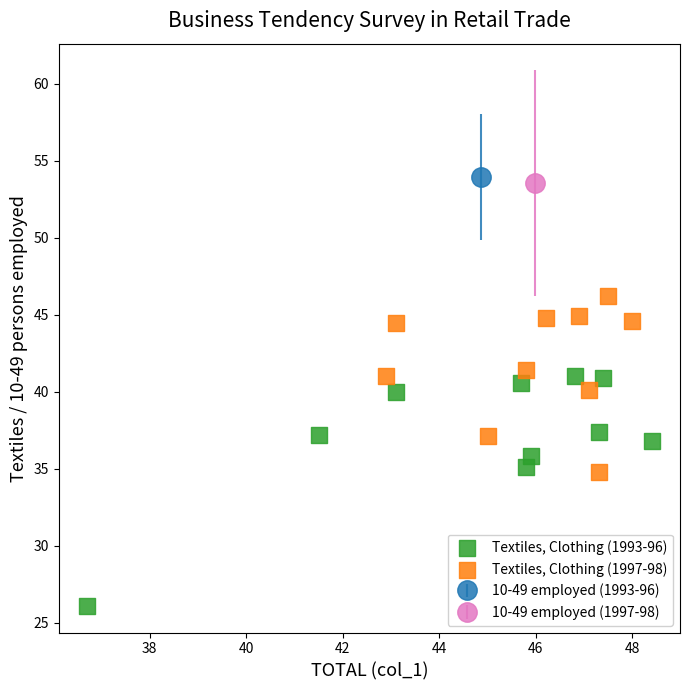

Which series contains the highest Y value?

Textiles, Clothing (1997-98)